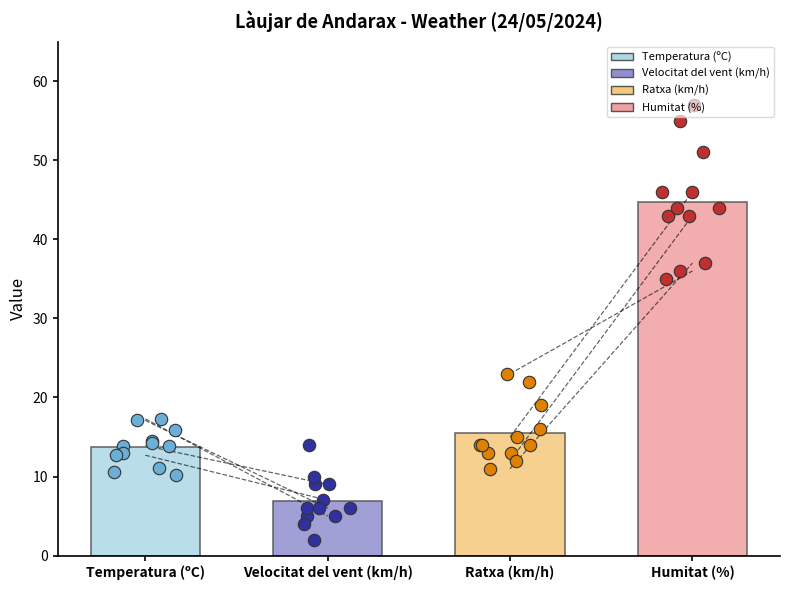

What are all the series names shown in the legend?

Temperatura (ºC), Velocitat del vent (km/h), Ratxa (km/h), Humitat (%)